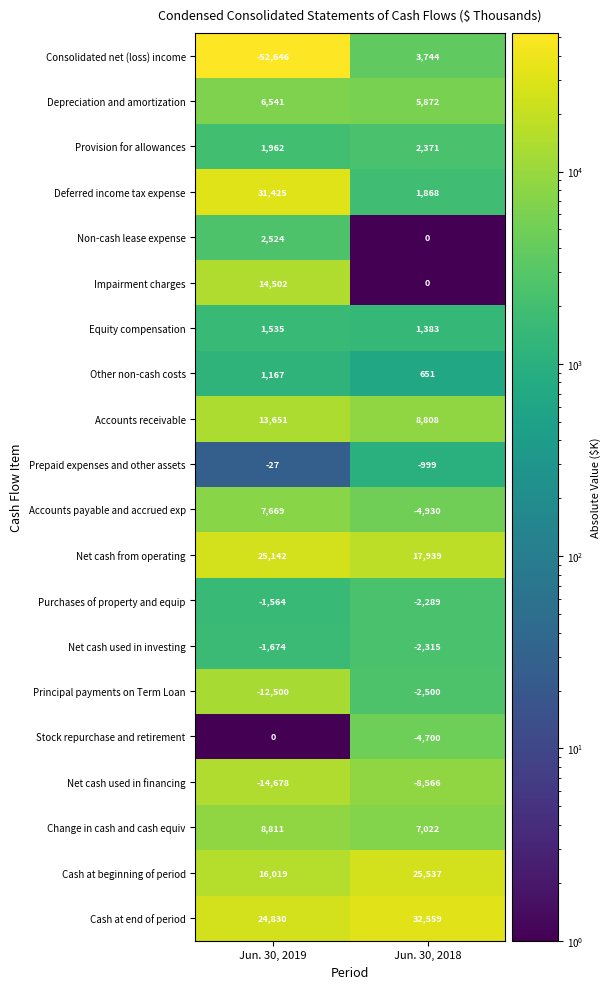

What is the difference between the highest and lowest values at Jun. 30, 2018?

41125